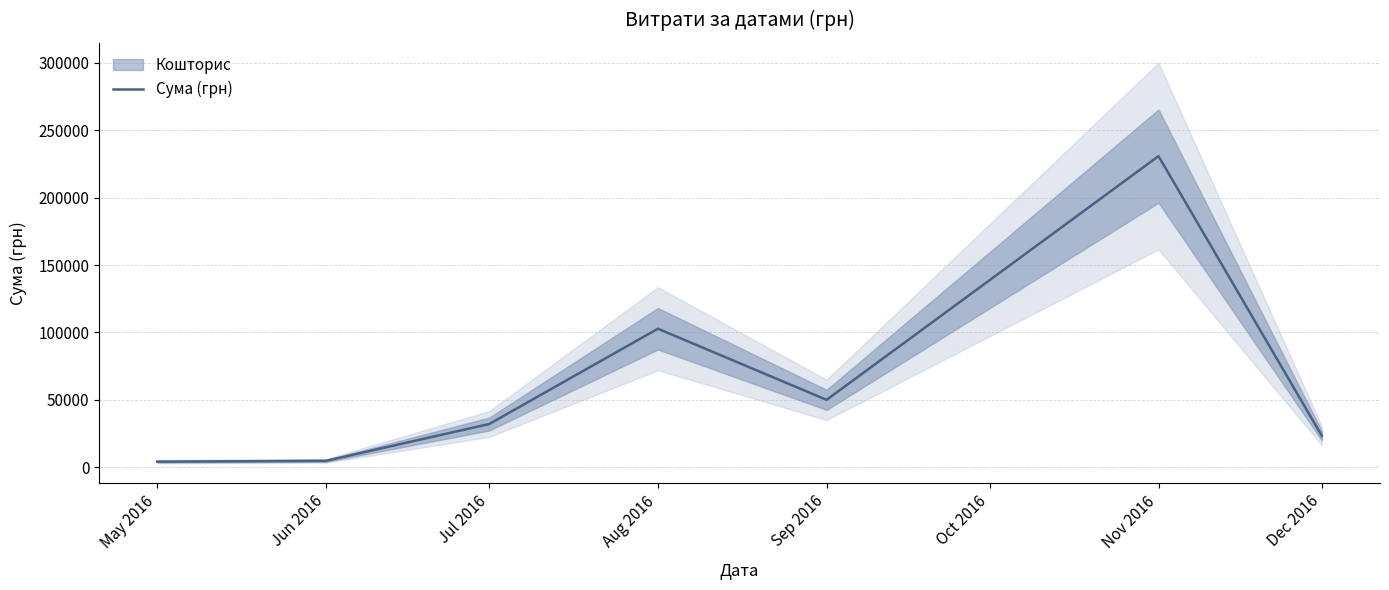

At which category does the data reach its first local peak?

Aug 2016